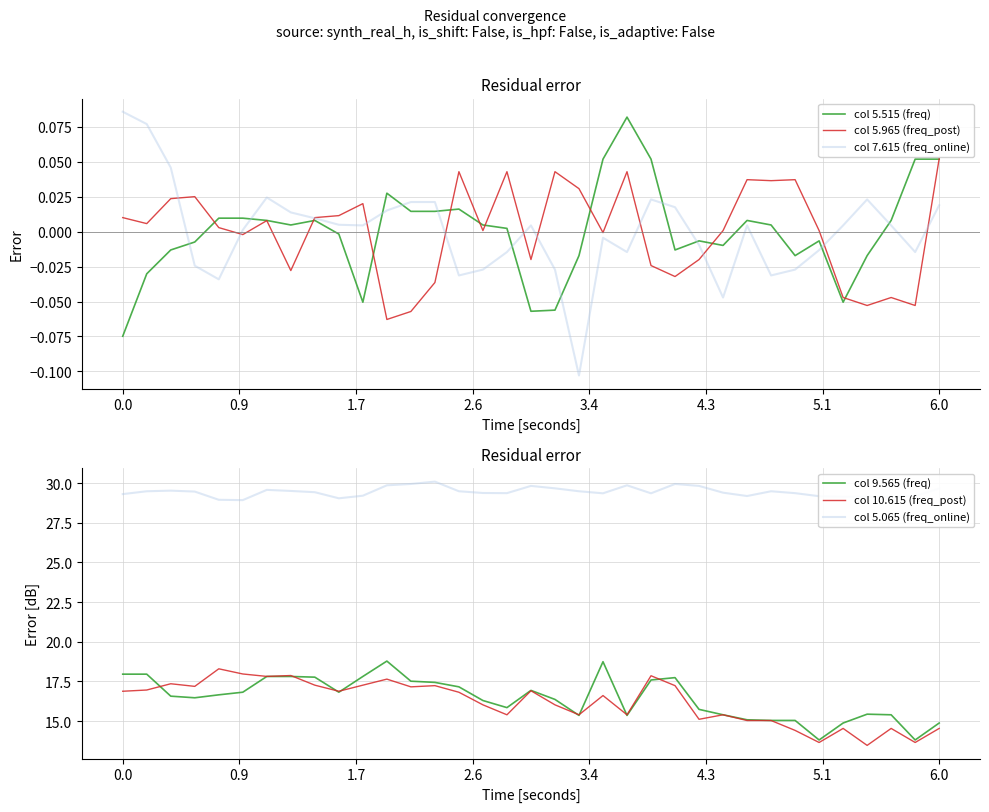

True or false: col 10.615 (freq_post) and col 9.565 (freq) cross at least once.

True